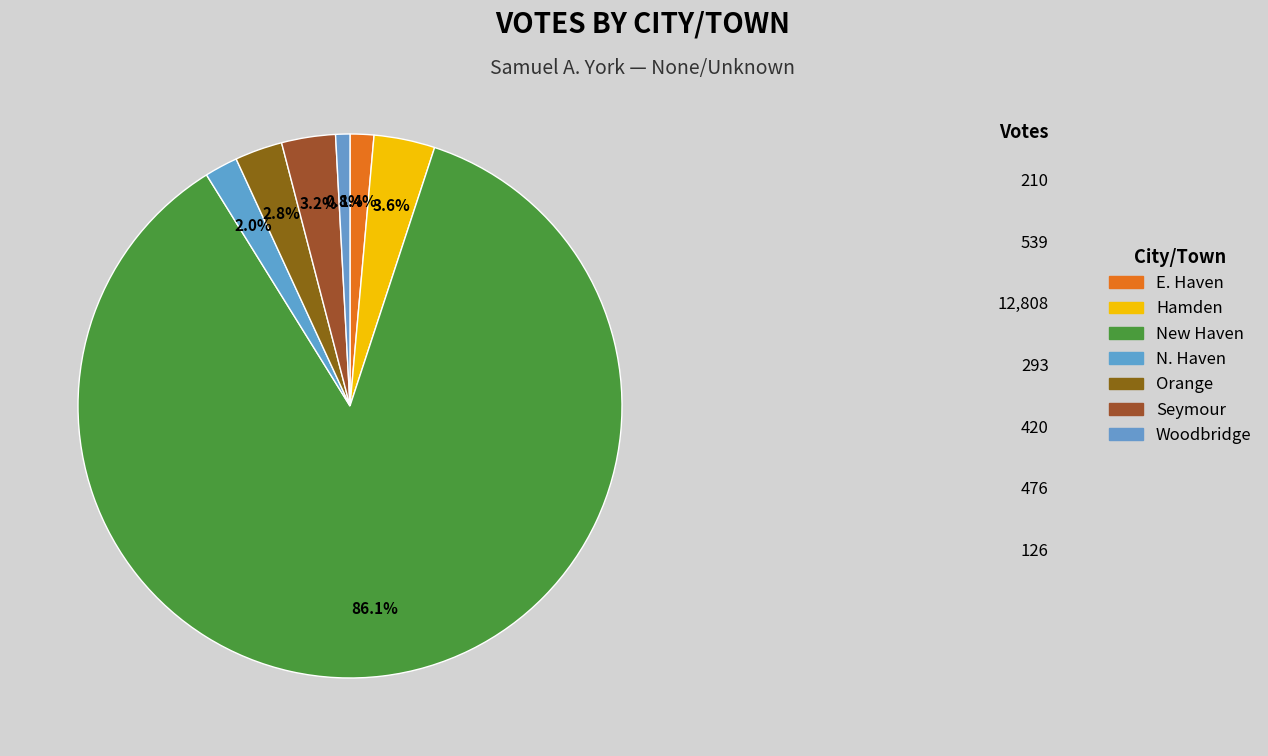

How many slices are in this pie chart?

7